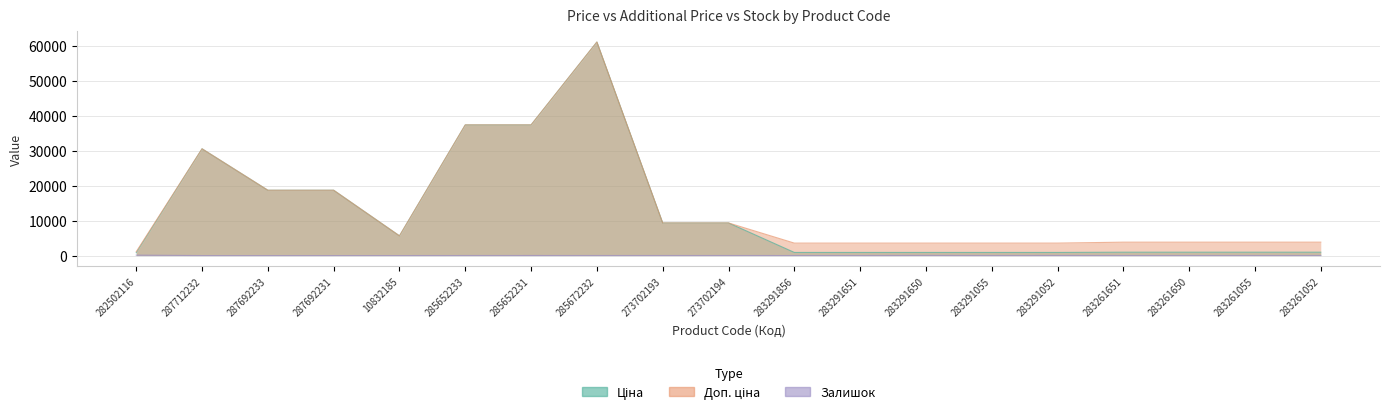

The value of Залишок at 287692233 is 58.5. True or false?

False